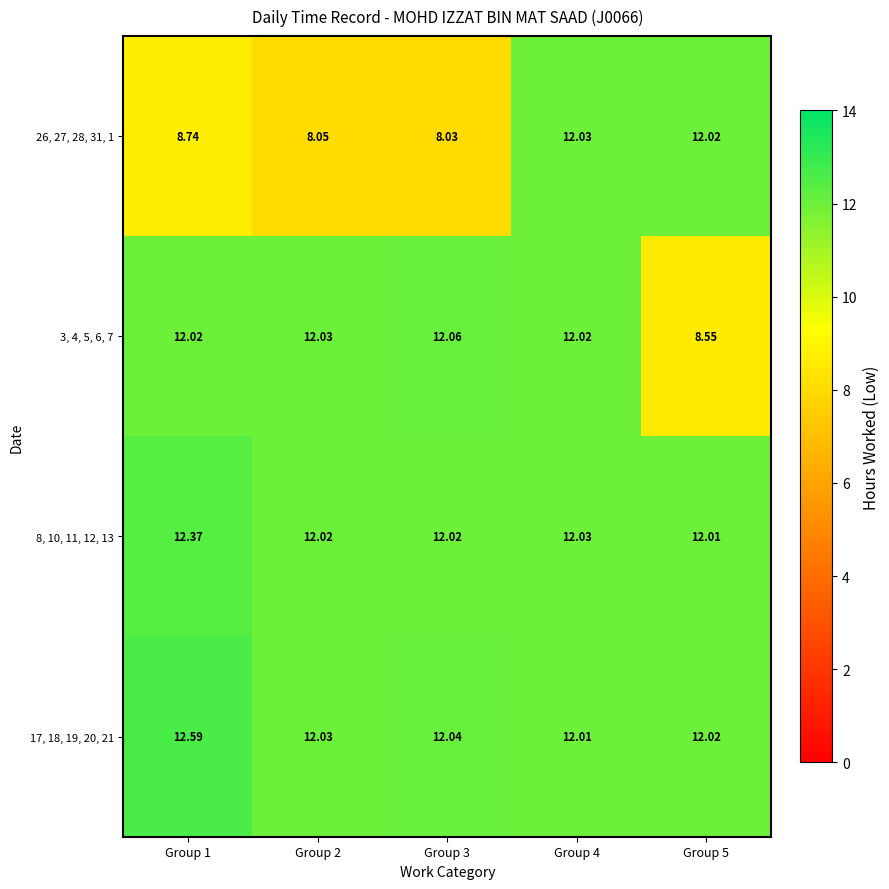

How many series are shown in this chart?

4